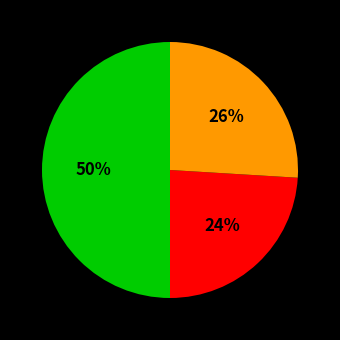

To the nearest percent, what is the difference between the largest and smallest slice percentages?

26%